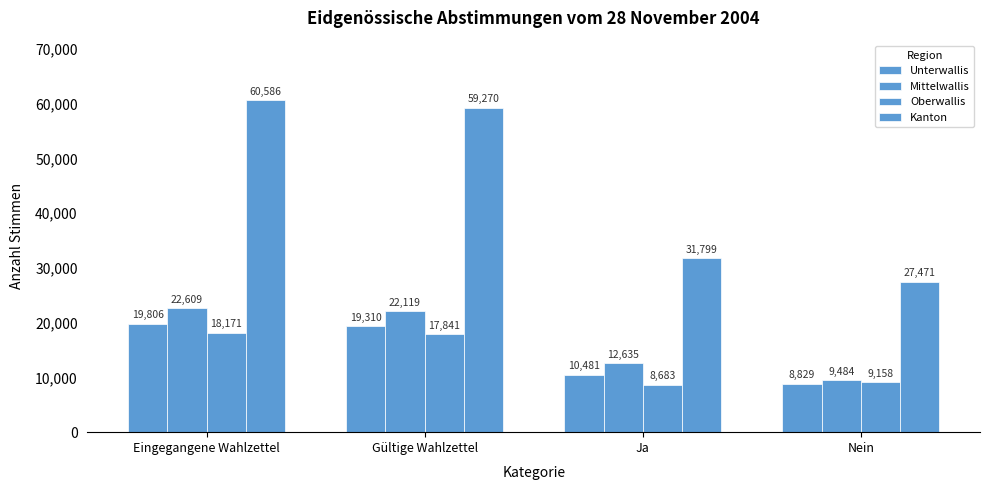

How many categories are shown in the chart?

4